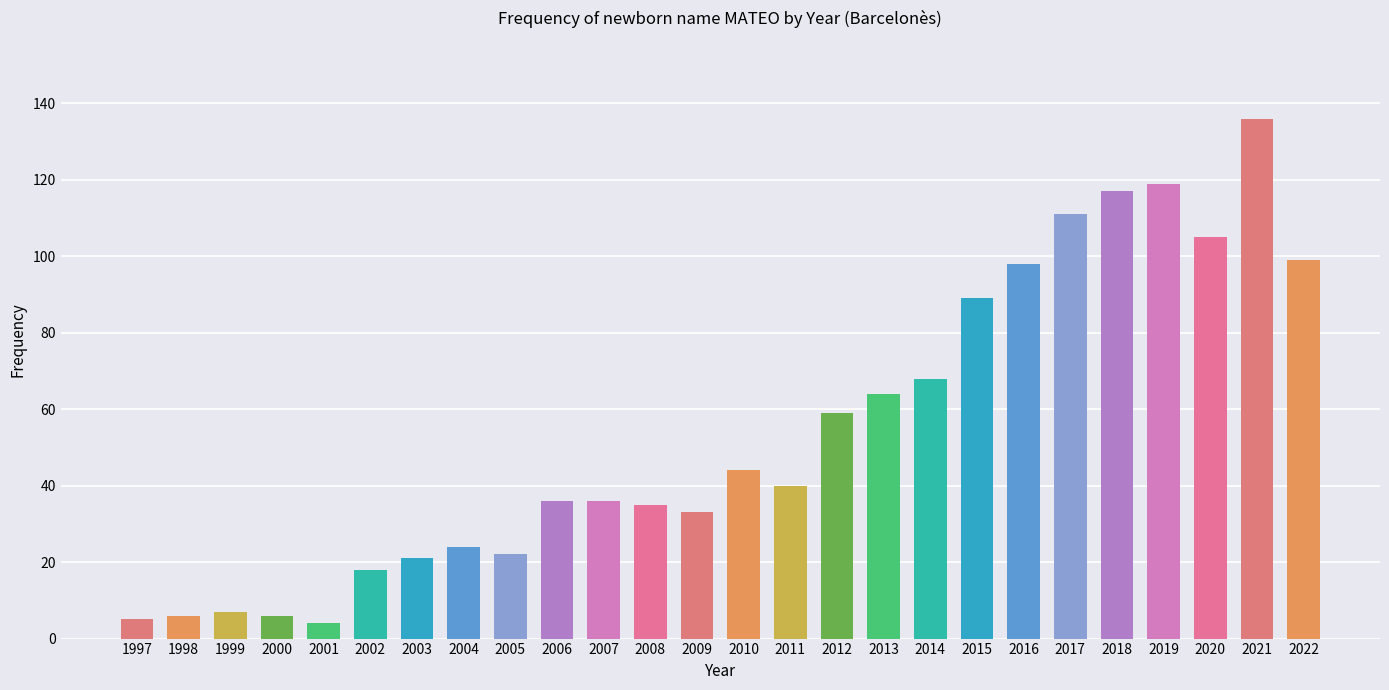

What is the value of the 4th bar from the left?

6